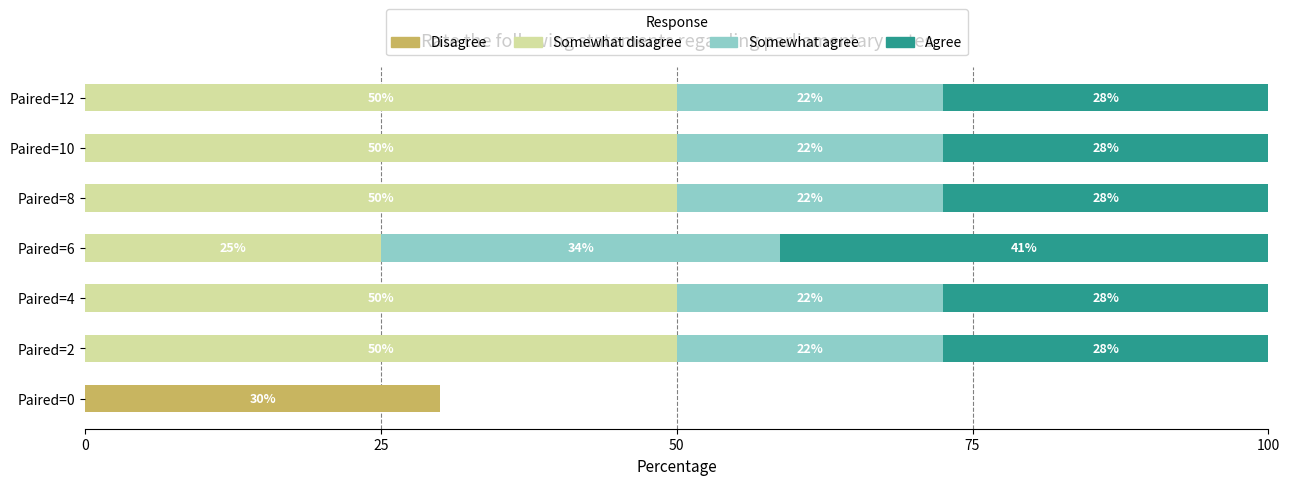

What are all the series names shown in the legend?

Disagree, Somewhat disagree, Somewhat agree, Agree